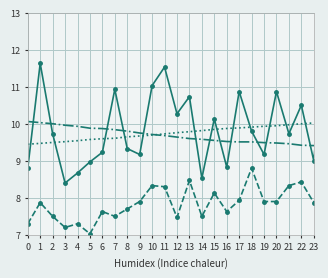

What is the greatest value displayed?

12.9